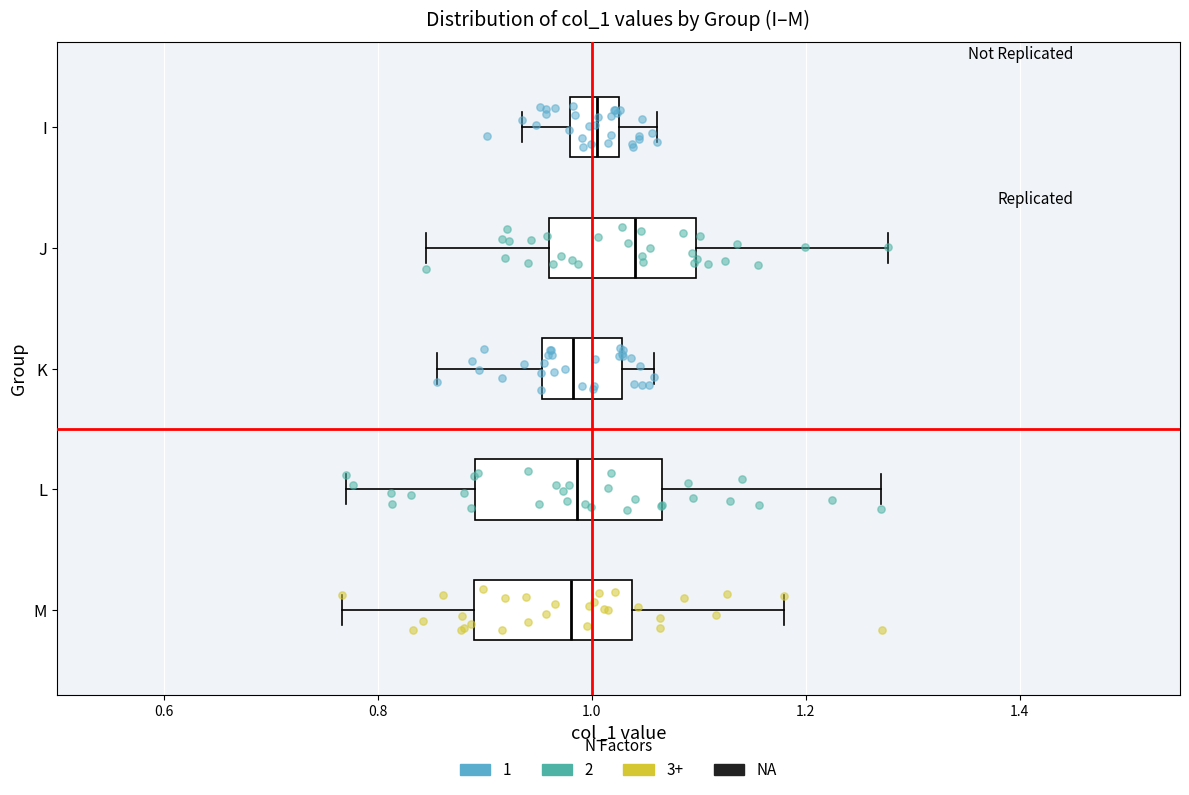

Reading bottom to top, read every box against the x-axis: the position of its median line, the range the box covers, and the ends of its whiskers. The values are not printed on the chart, so give them approximately, as read against the axis.

M: median 0.98, box 0.90 to 1.04, whiskers 0.76 to 1.18
L: median 0.98, box 0.90 to 1.06, whiskers 0.78 to 1.28
K: median 0.98, box 0.96 to 1.02, whiskers 0.86 to 1.06
J: median 1.04, box 0.96 to 1.10, whiskers 0.84 to 1.28
I: median 1.00, box 0.98 to 1.02, whiskers 0.94 to 1.06